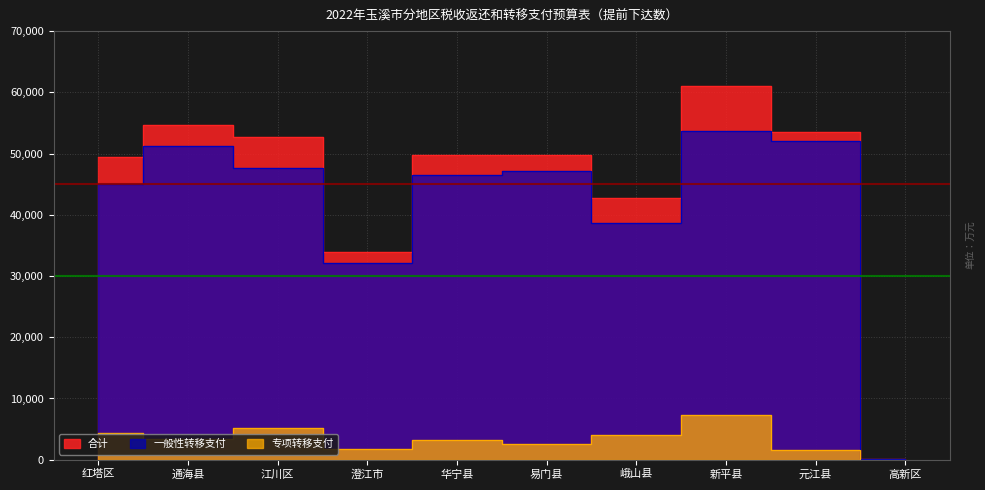

Reading left to right, list all the values displayed in this chart.

合计: 49408	54628	52774	33887	49837	49795	42693	60971	53587	180
一般性转移支付: 45008	51266	47582	32109	46566	47150	38696	53637	52075	180
专项转移支付: 4400	3362	5192	1778	3271	2645	3997	7334	1512	0